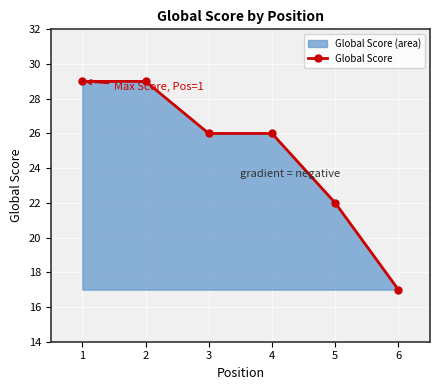

What is the value of the 1st point from the left?

29